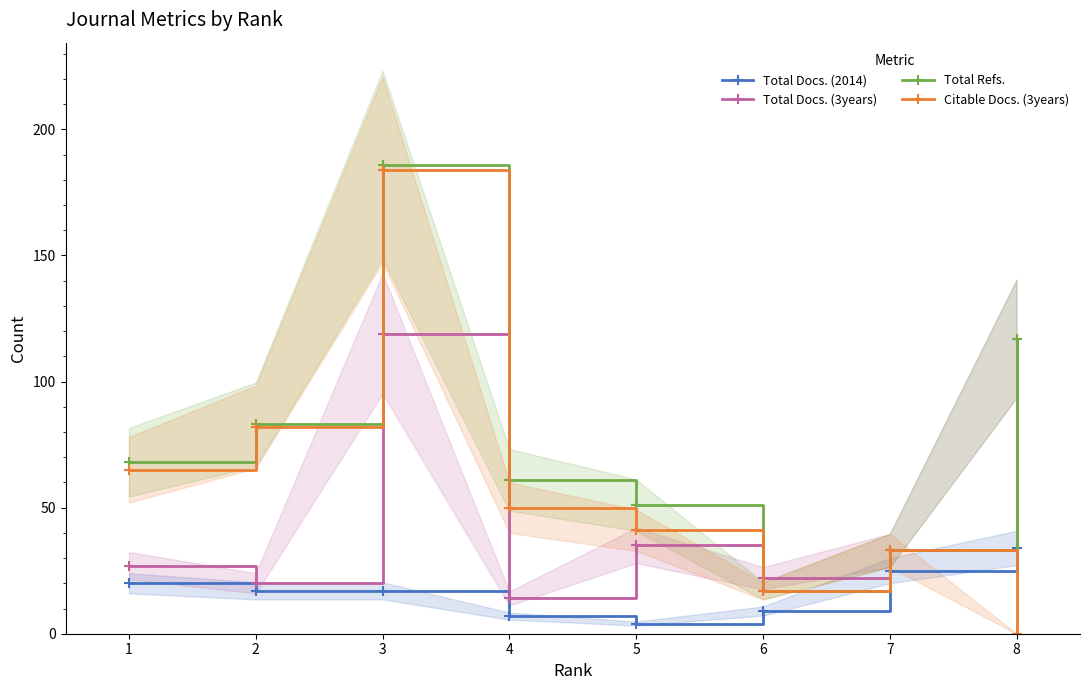

Which category has the lowest value across all series?

8